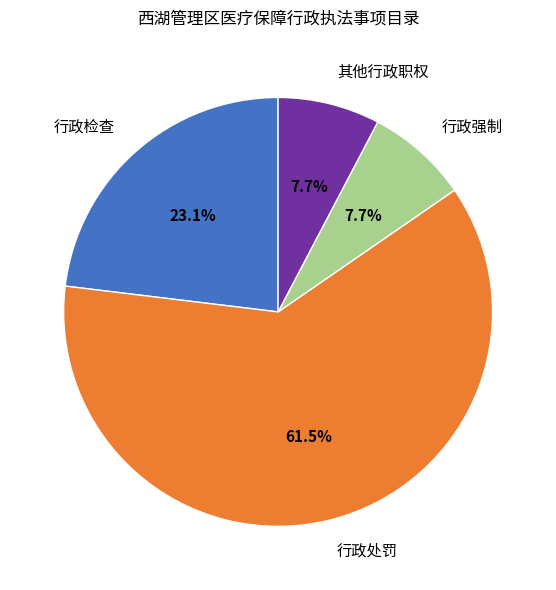

To the nearest percent, what is the difference between the 行政强制 and 行政处罚 slice percentages?

54%